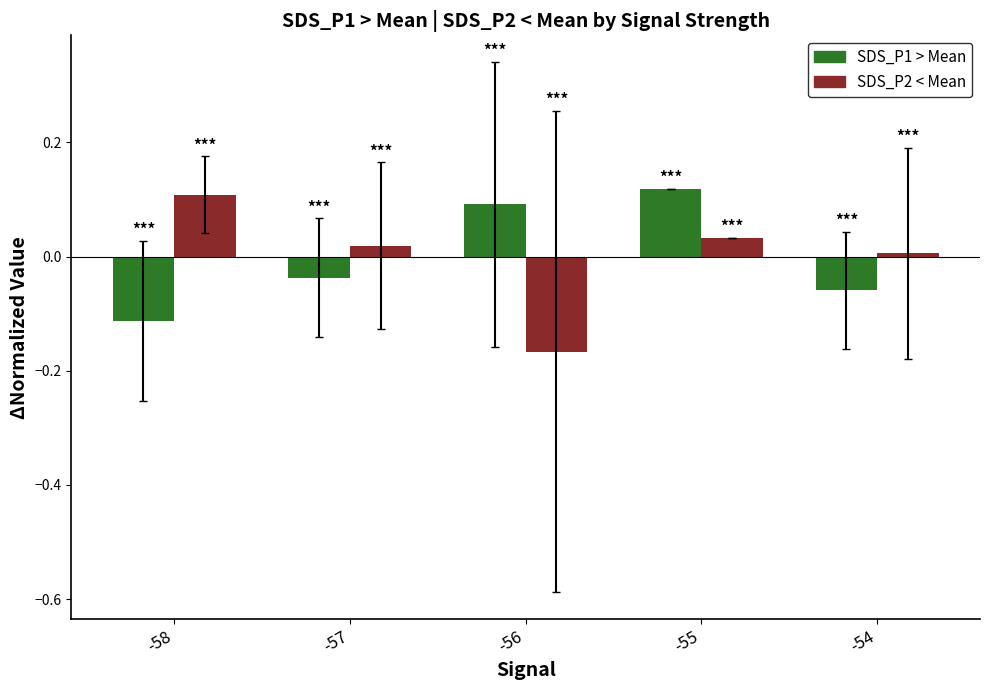

Which label corresponds to the smallest value in the chart?

-56